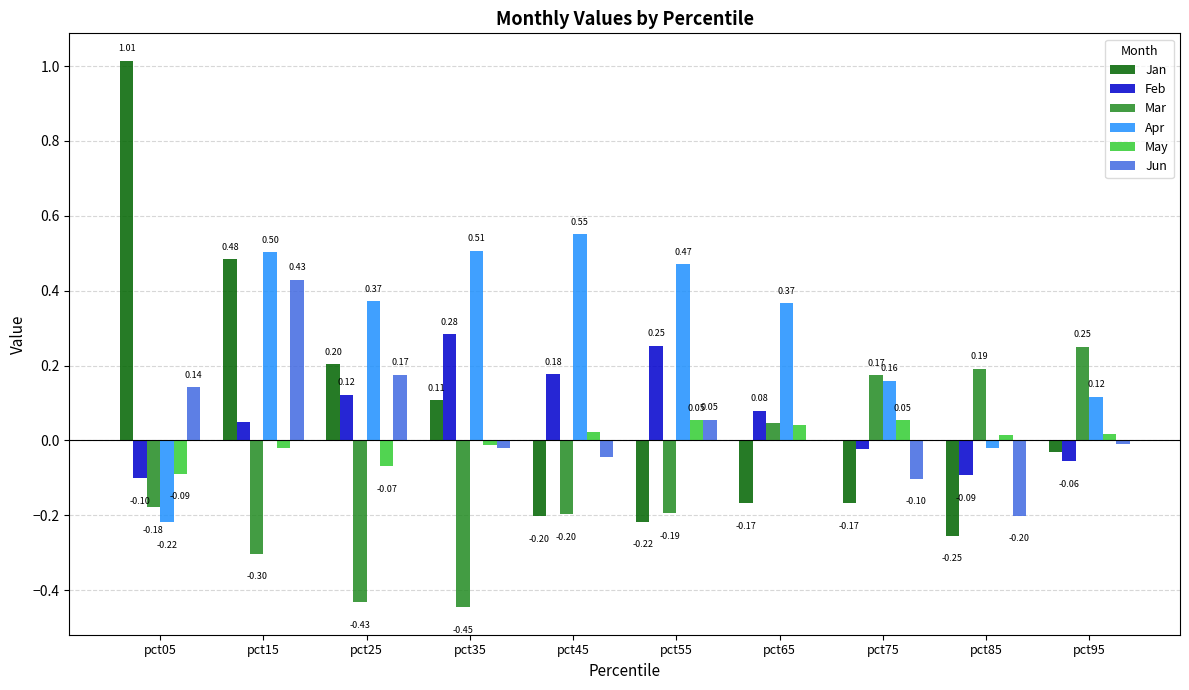

Is it true that Apr equals 0.5 at pct15?

True